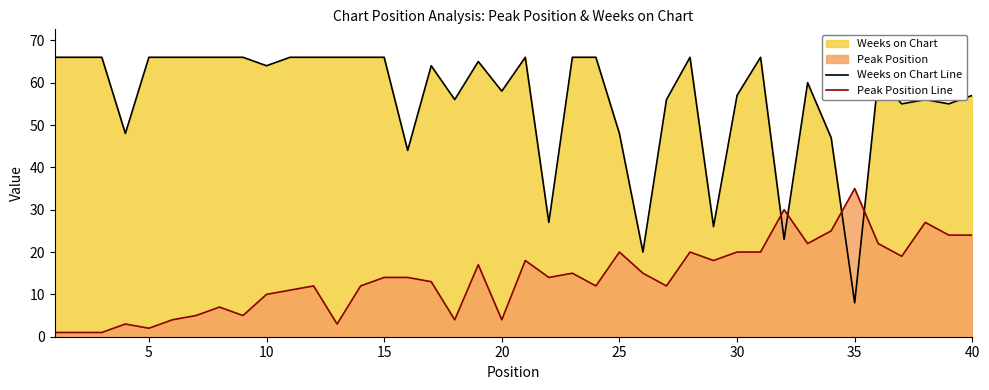

The Peak Position Line series shows 6 at 10. True or false?

False